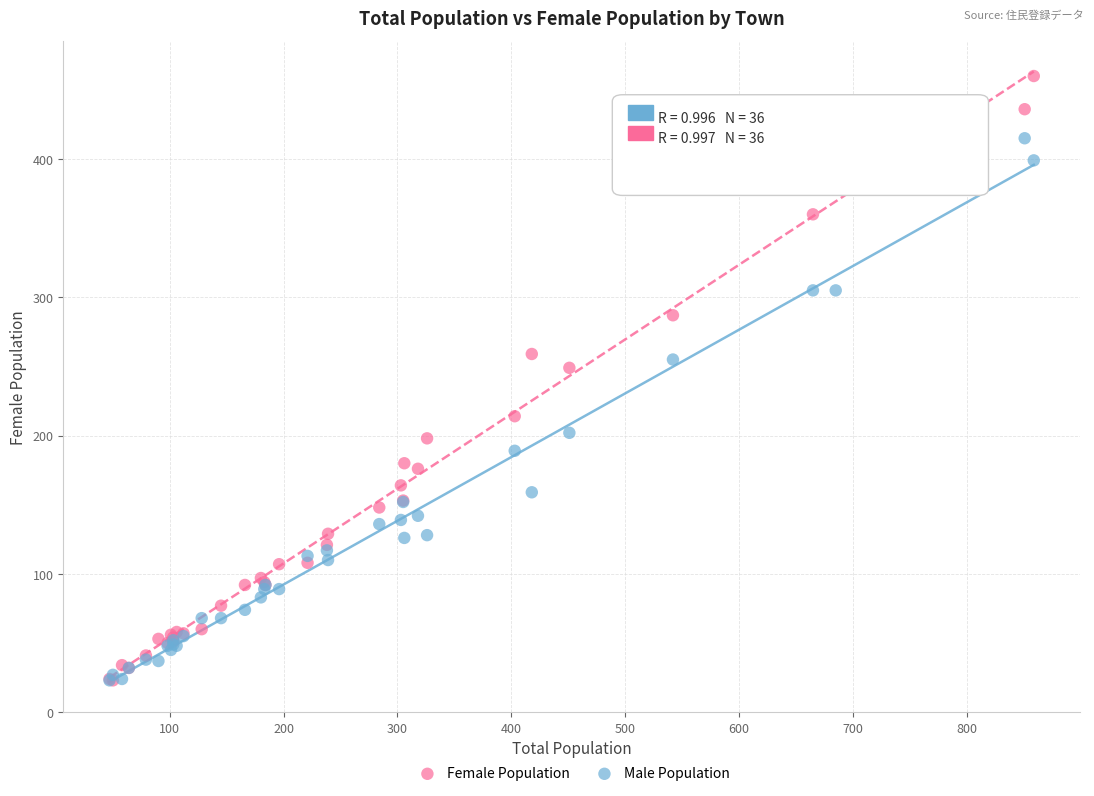

In the Male Population series, what Y value is closest to 219?

202